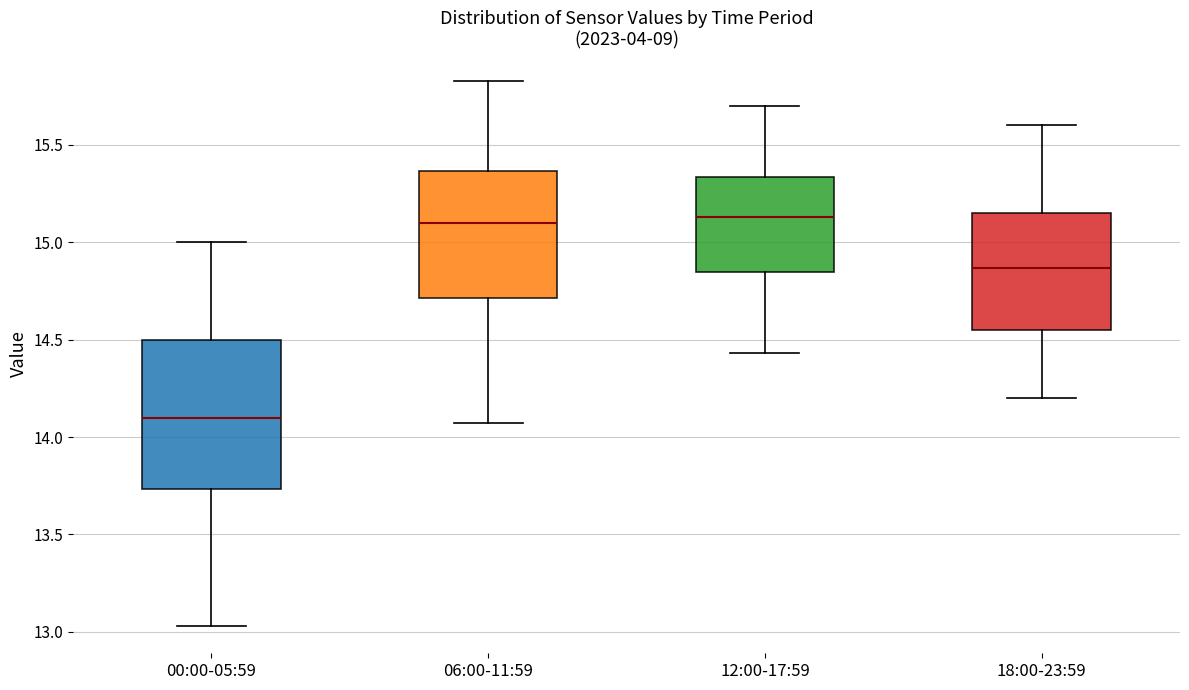

Reading left to right, read every box against the y-axis: the position of its median line, the range the box covers, and the ends of its whiskers. The values are not printed on the chart, so give them approximately, as read against the axis.

00:00-05:59: median 14.10, box 13.75 to 14.50, whiskers 13.05 to 15.00
06:00-11:59: median 15.10, box 14.70 to 15.35, whiskers 14.05 to 15.85
12:00-17:59: median 15.15, box 14.85 to 15.35, whiskers 14.45 to 15.70
18:00-23:59: median 14.85, box 14.55 to 15.15, whiskers 14.20 to 15.60